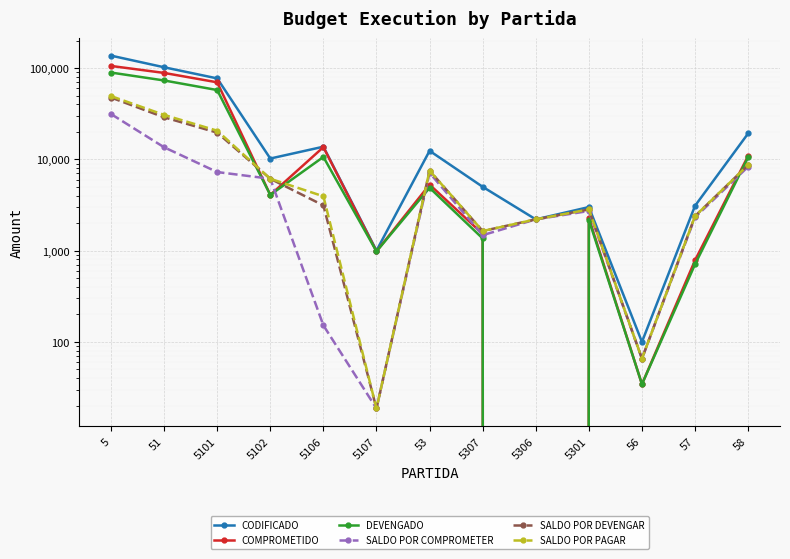

At how many categories does at least one series exceed 28889?

3